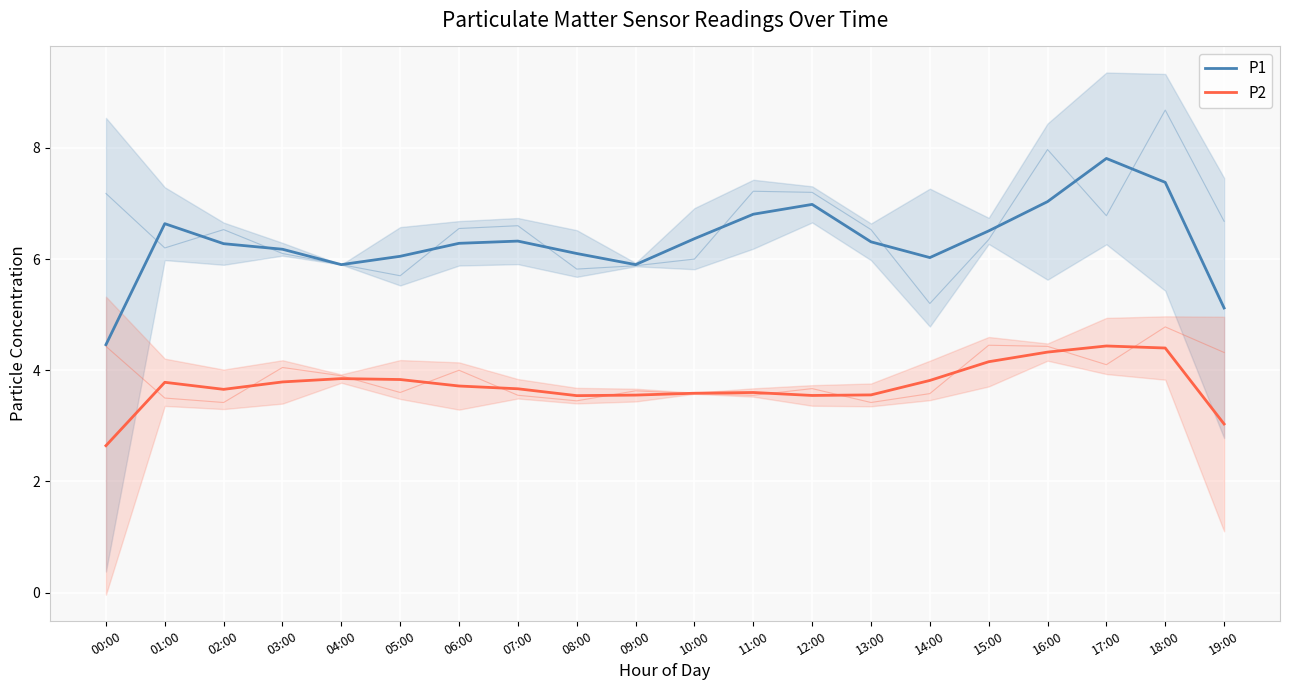

What position from the left is 00:00?

1